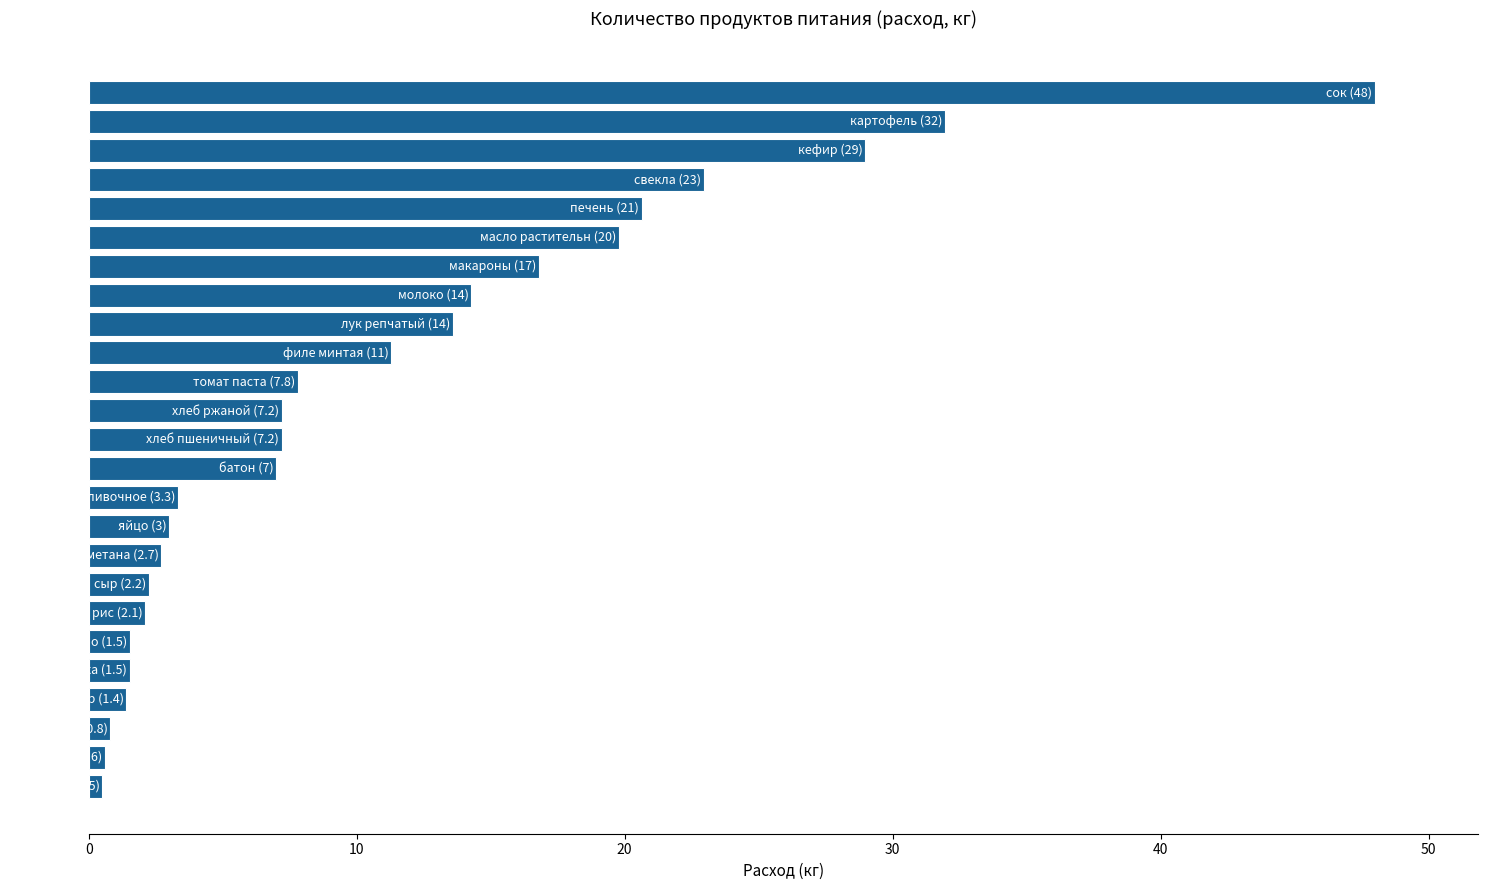

What is the sum of all values?

277.3